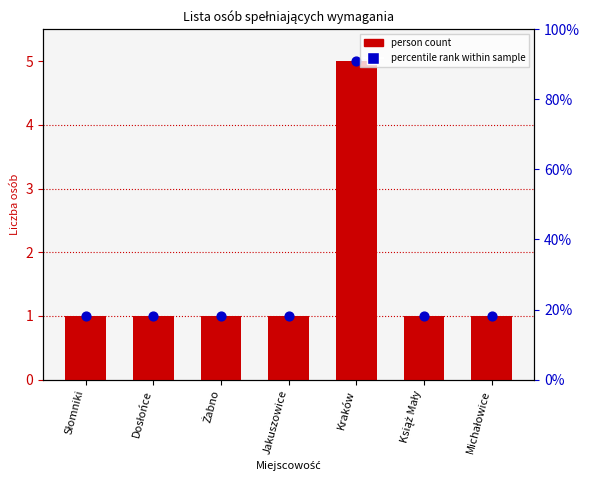

What are all the series names shown in the legend?

person count, percentile rank within sample